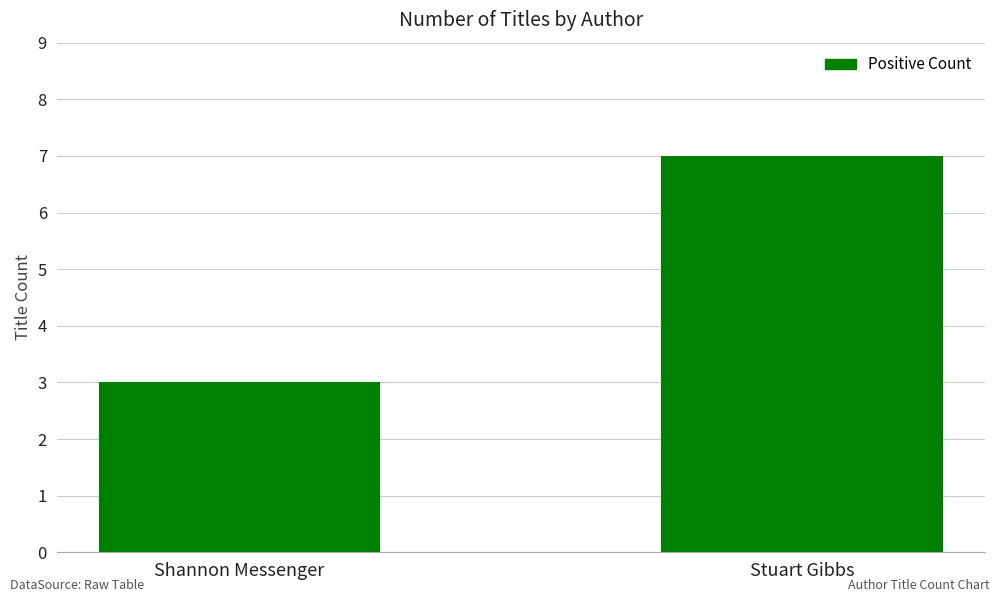

Reading right to left, transcribe all the data shown in this chart.

7	3